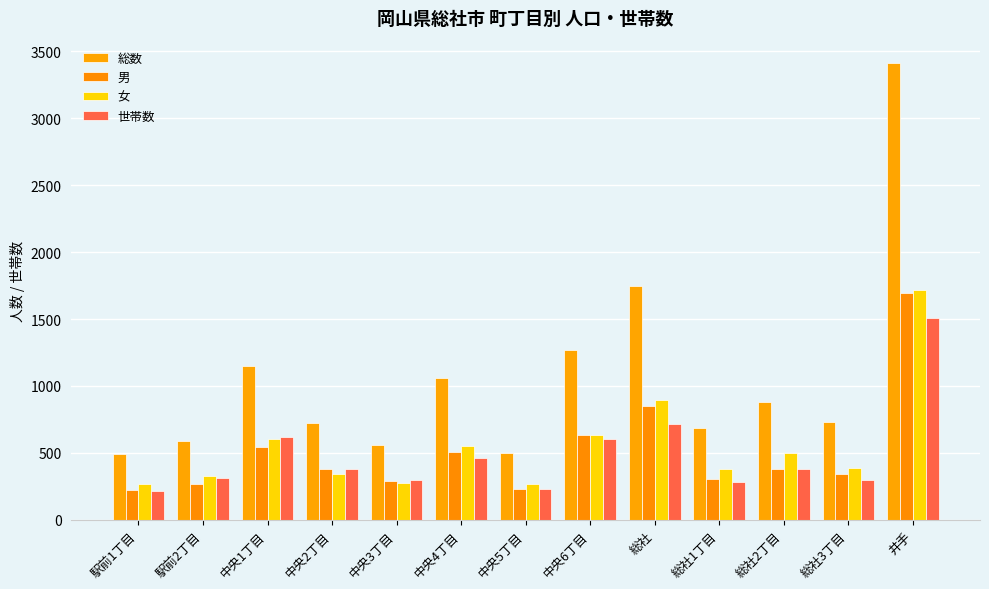

How many distinct data groups are displayed?

4